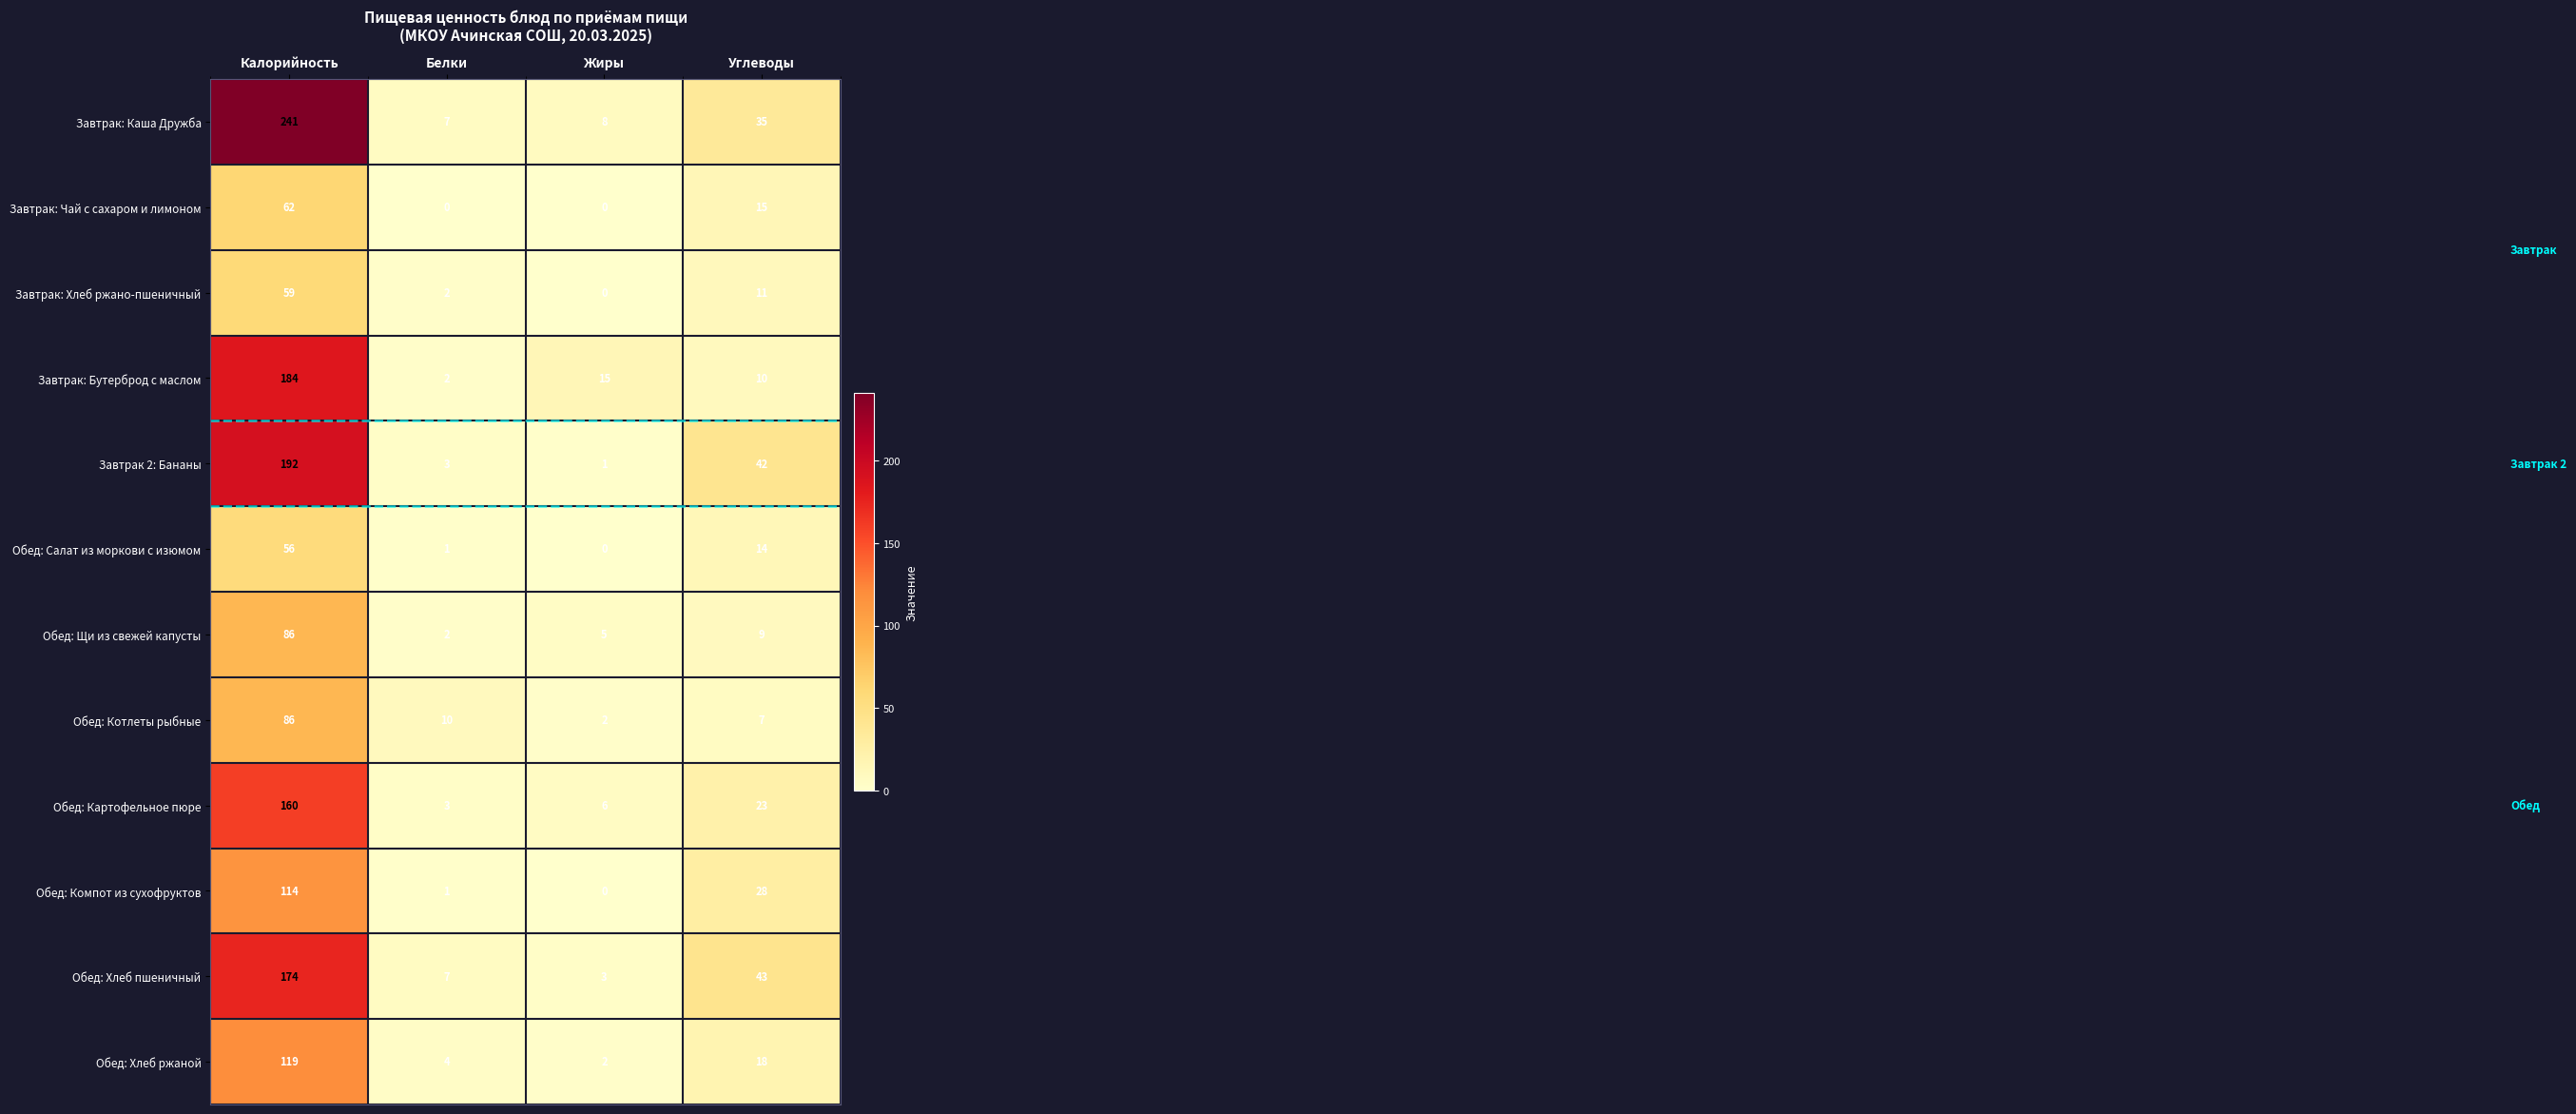

What is the difference between the maximum and minimum values in the Обед: Картофельное пюре series?

157